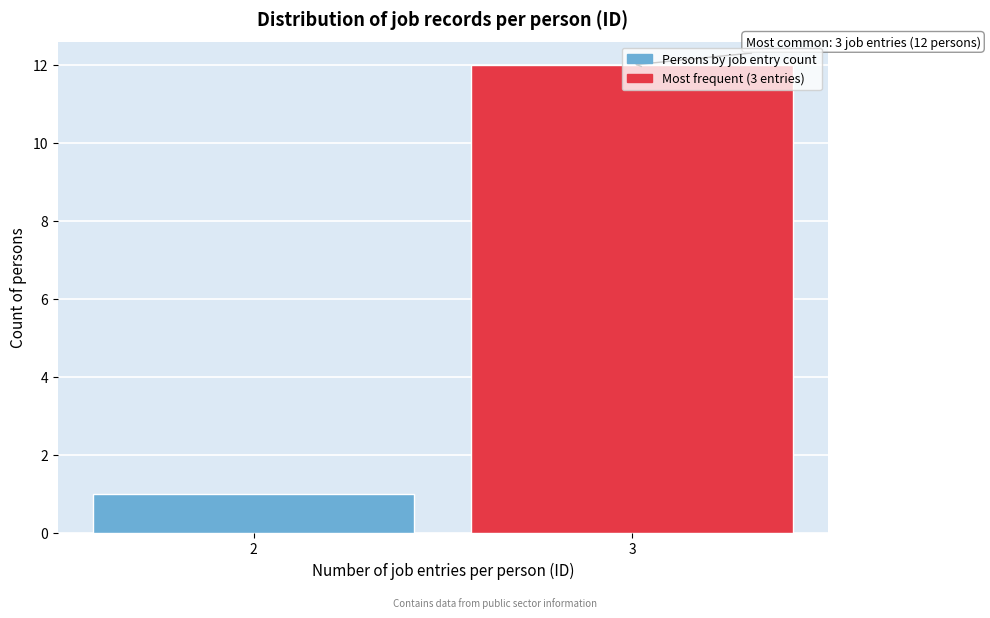

What is the maximum value shown in the chart?

12